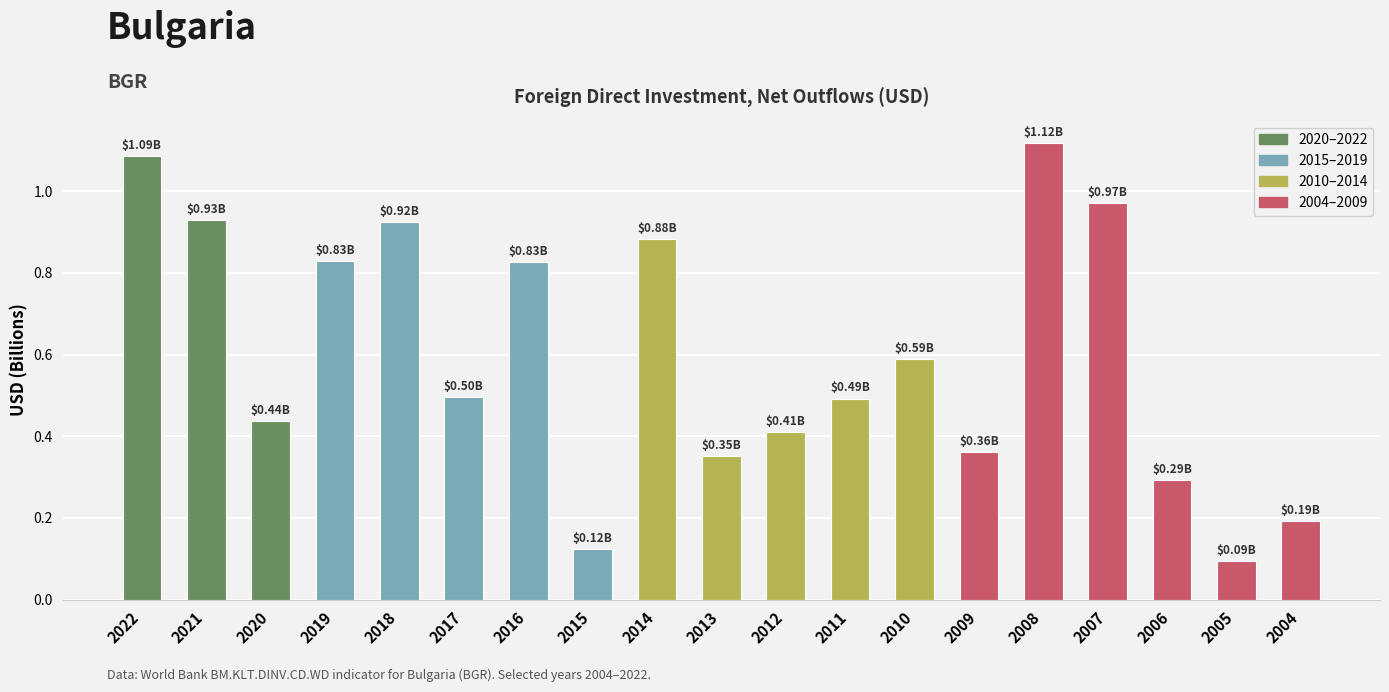

What is the difference between the values at 2008 and 2012?

0.7